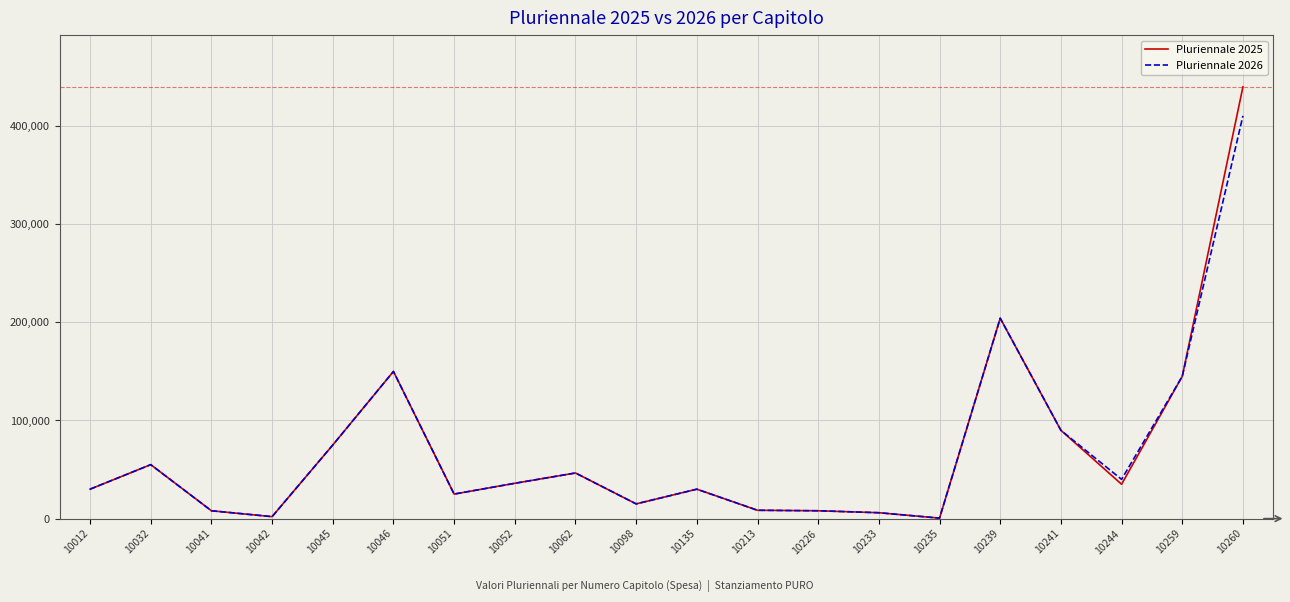

How many series are shown in this chart?

2